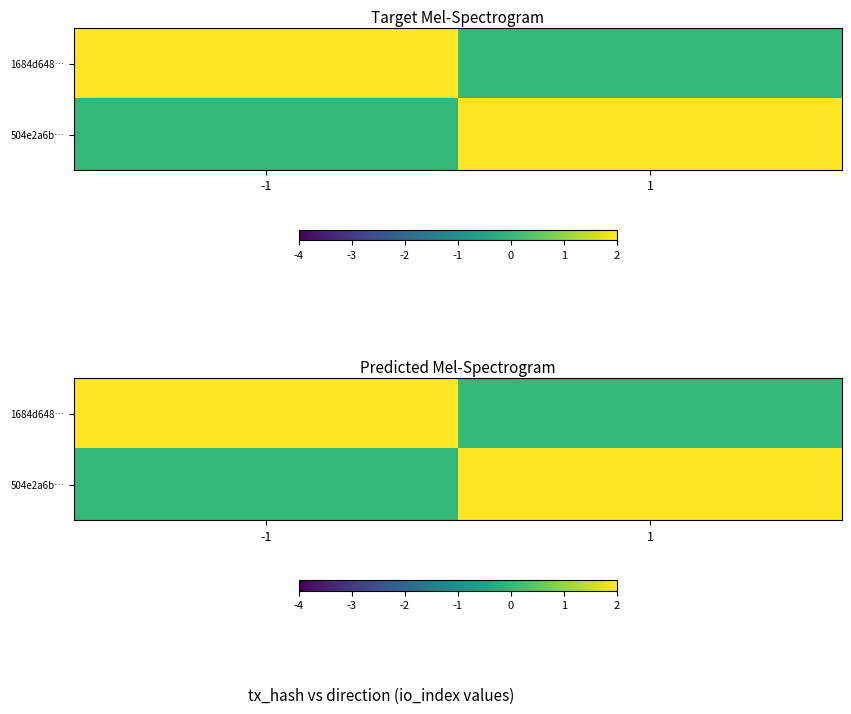

The value of 1684d648… at -1 is 2. True or false?

False